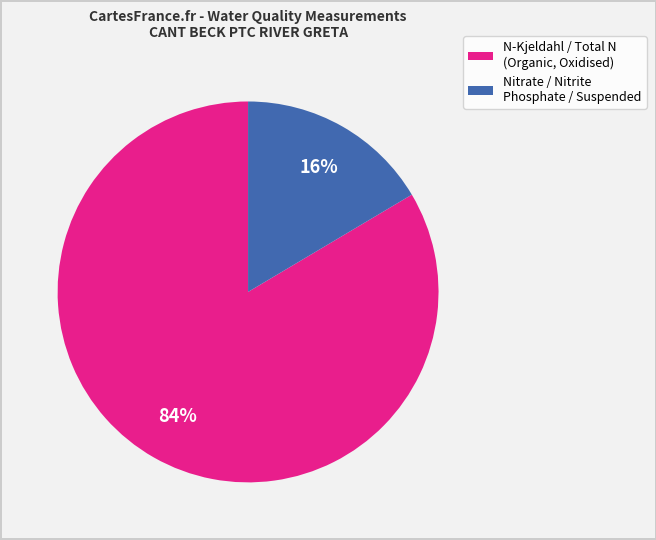

Which category has the biggest portion of the pie?

N-Kjeldahl / Total N (Organic, Oxidised)